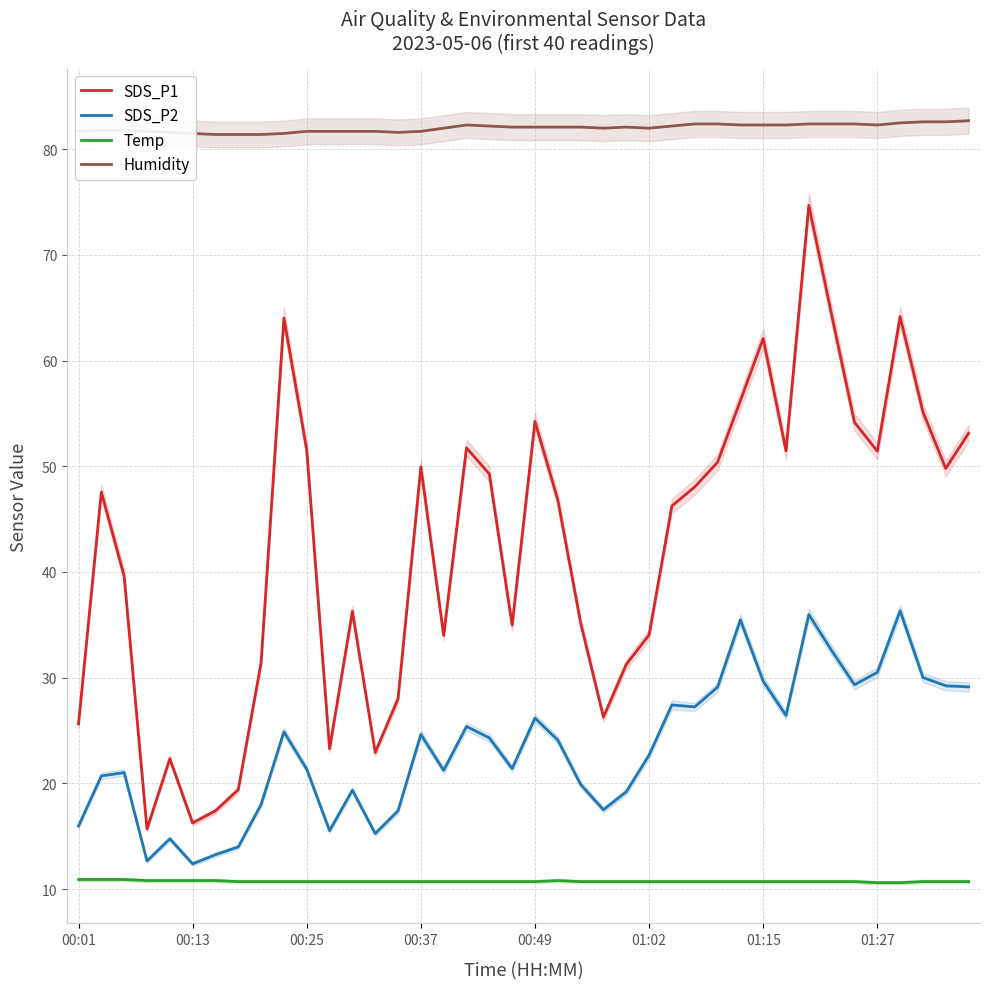

What is the difference between the Humidity values at 23 and 17?

0.3